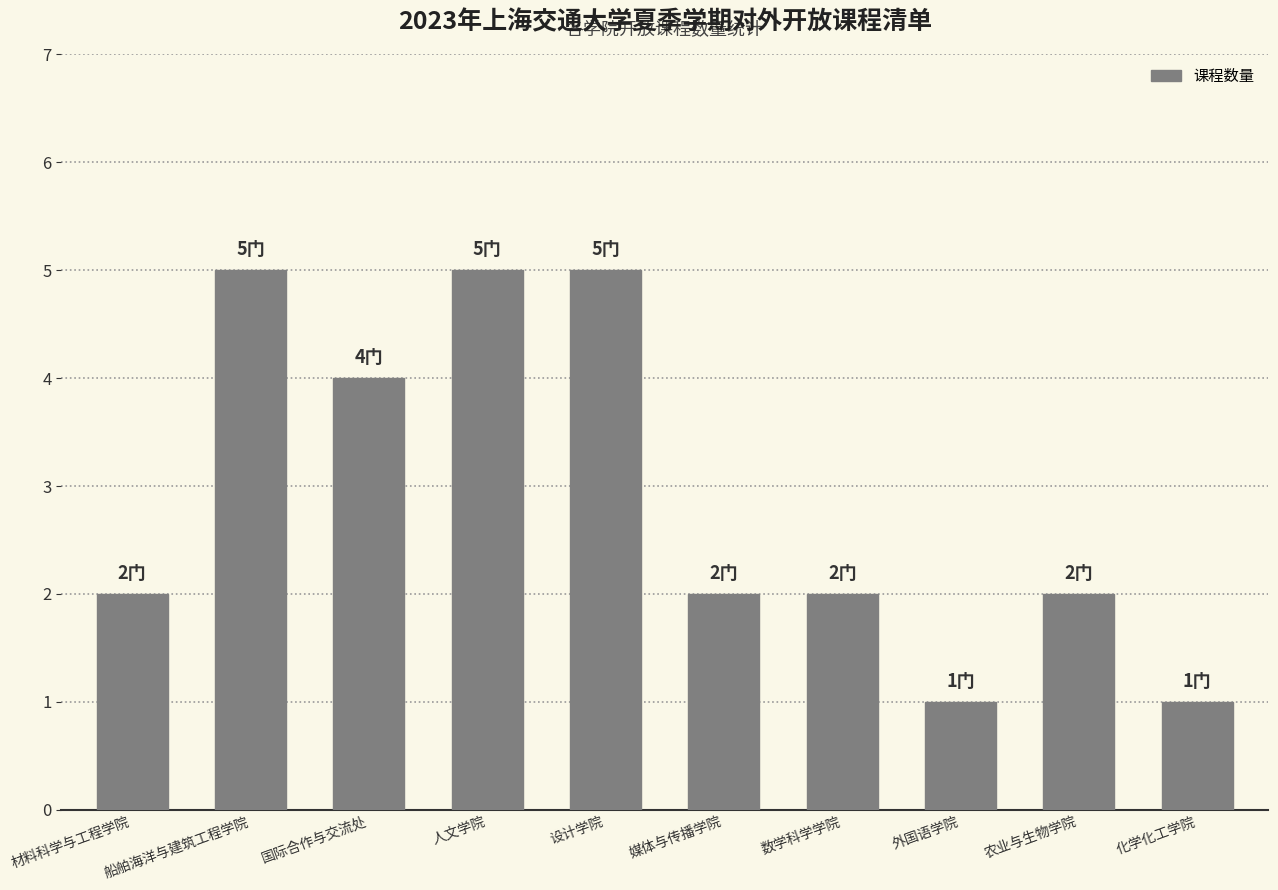

What is the greatest value displayed?

5